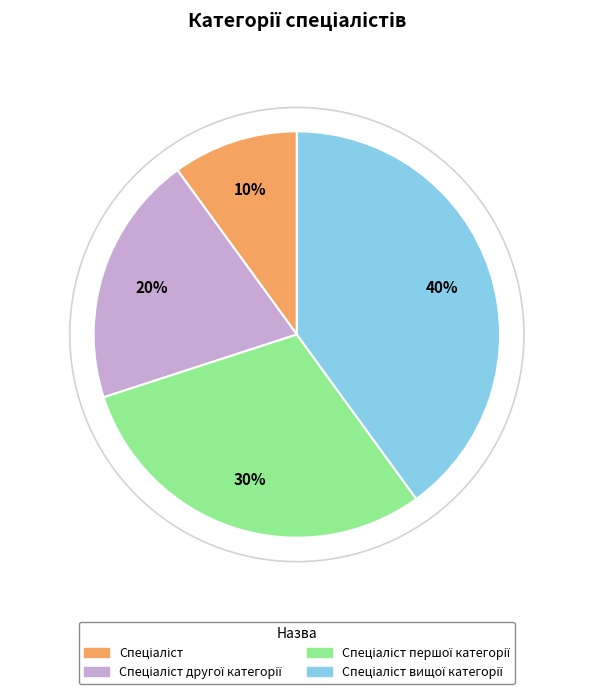

To the nearest percent, what is the average slice percentage?

25%